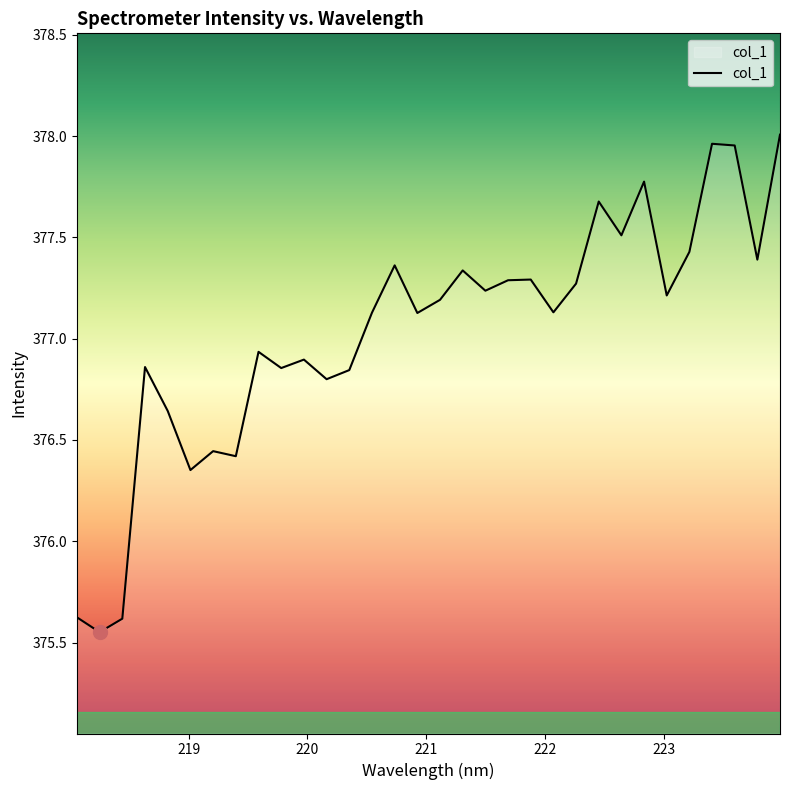

At which category does the chart reach its minimum across all series?

218.2508